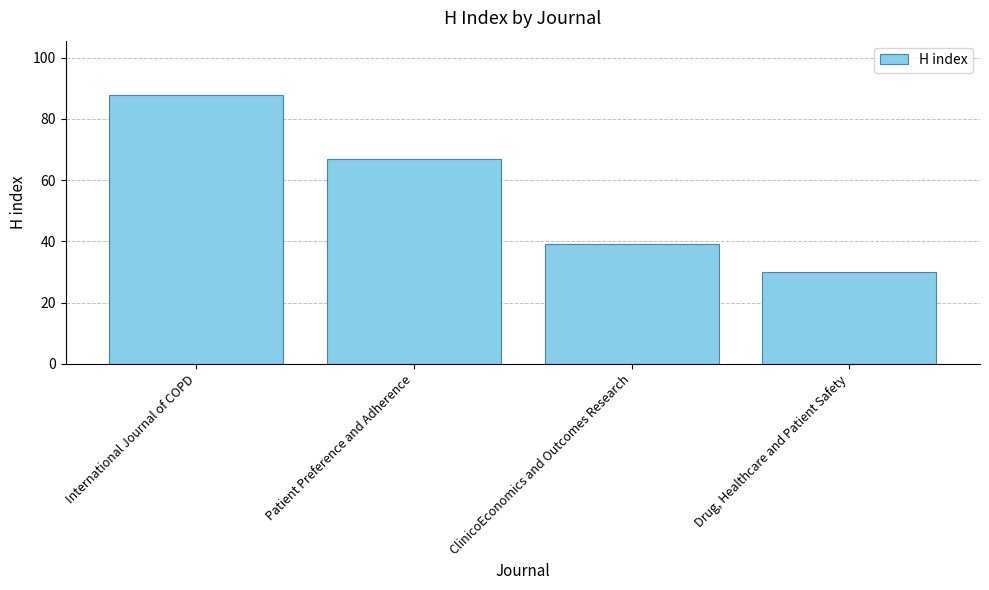

Which label corresponds to the largest value in the chart?

International Journal of COPD